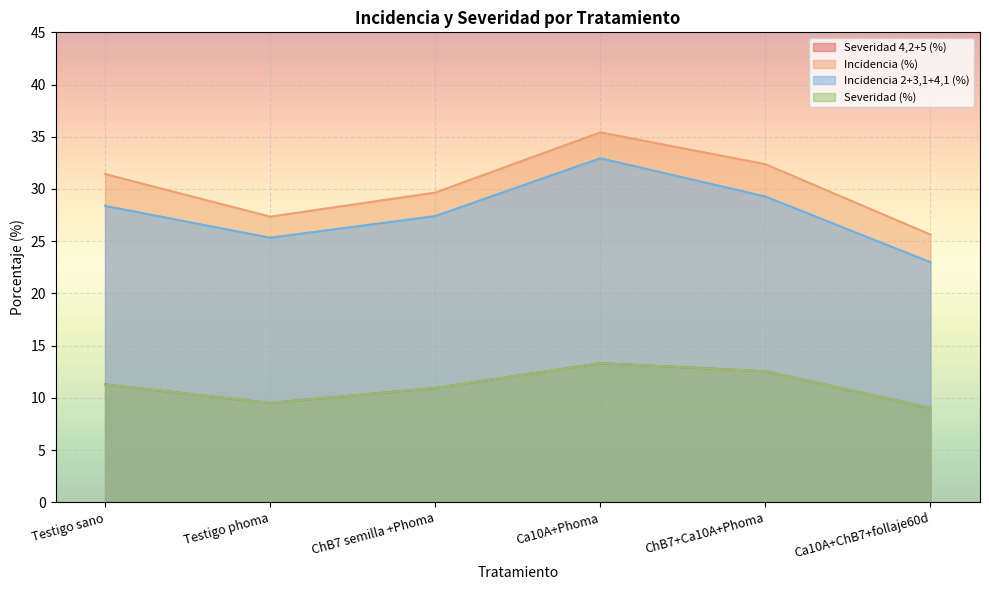

What are all the series names shown in the legend?

Severidad 4,2+5 (%), Incidencia (%), Incidencia 2+3,1+4,1 (%), Severidad (%)